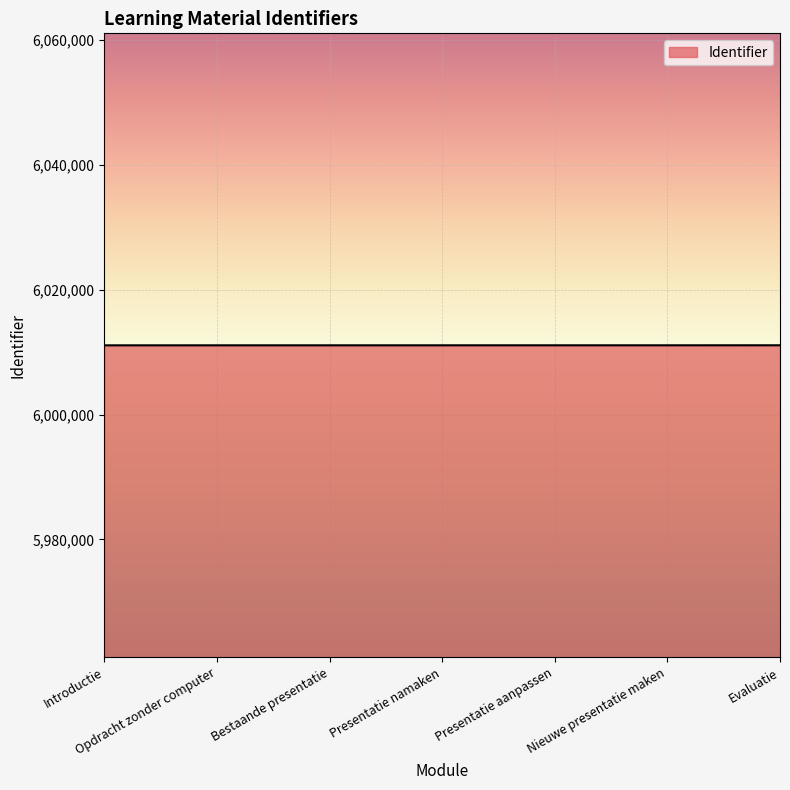

The value at Introductie is 6011103. True or false?

True